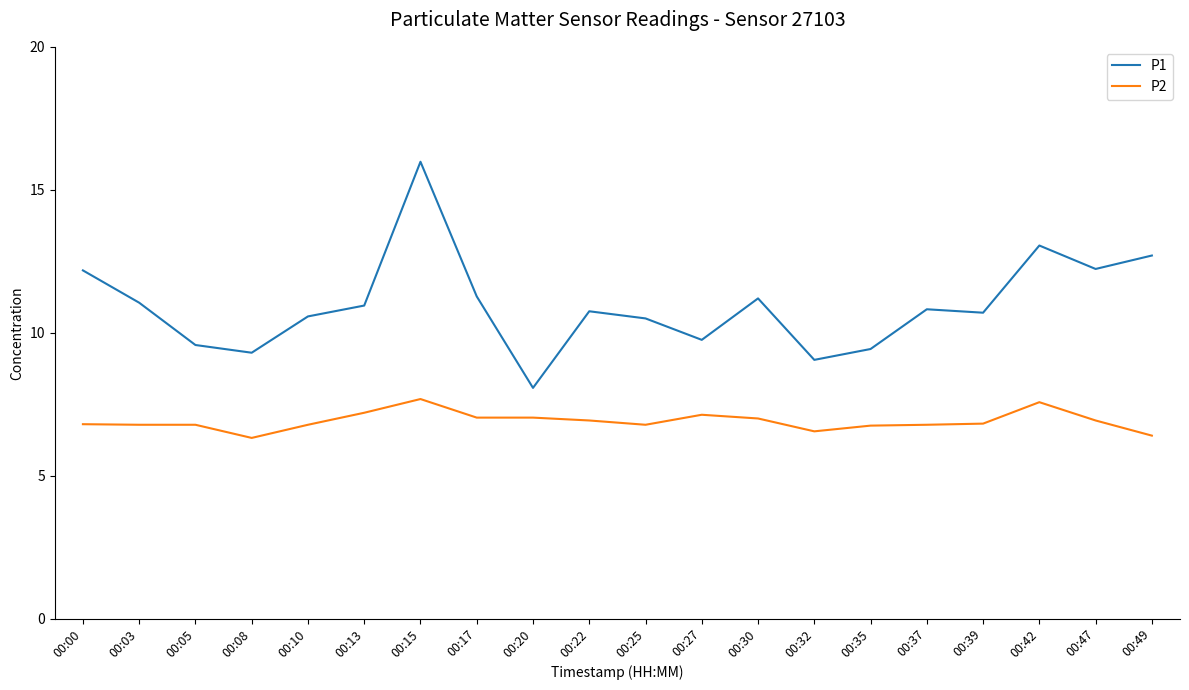

Is it true that P1 equals 11.3 at 00:17?

True